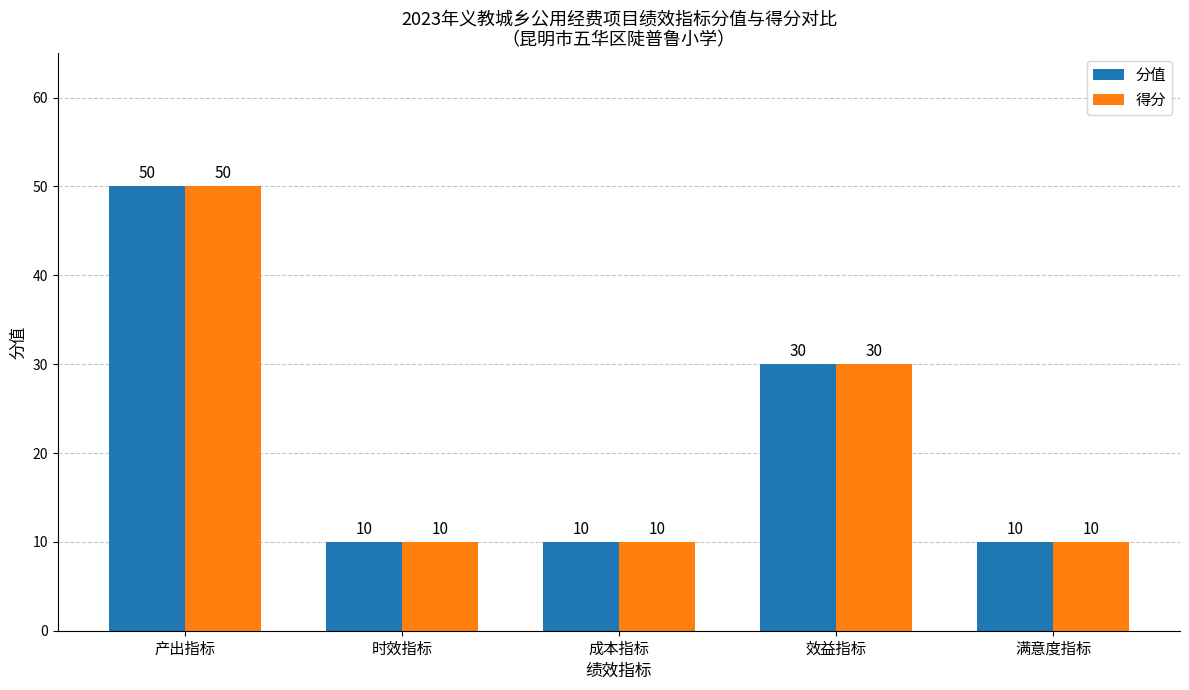

At which label is 得分 closest to 30?

效益指标